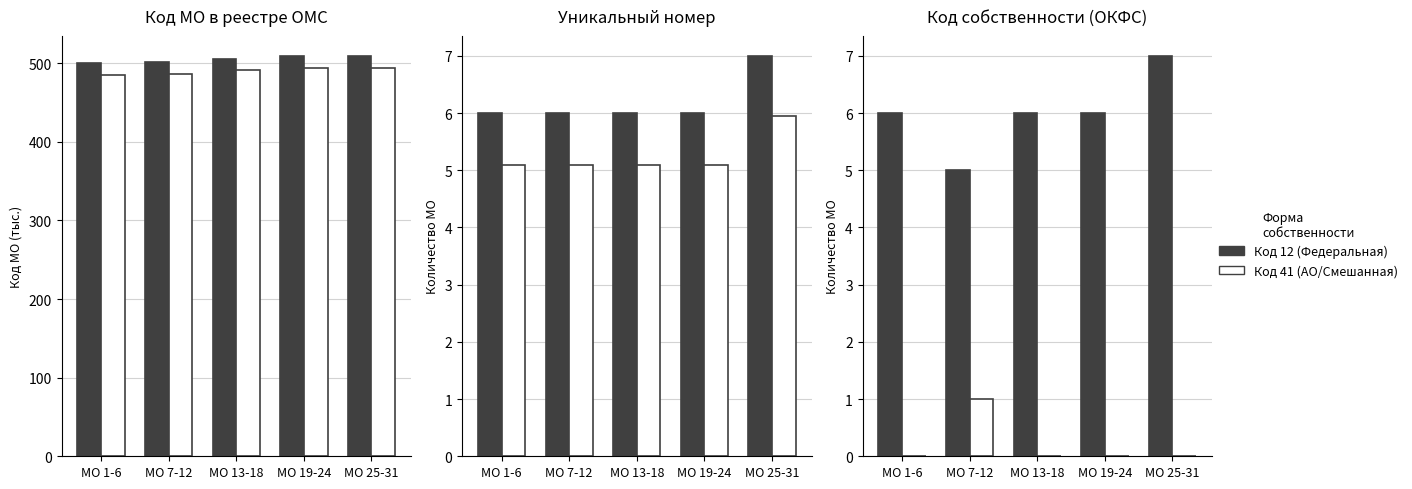

What is the difference between the maximum and minimum values in the Код 12 (Федеральная) series?

2.0